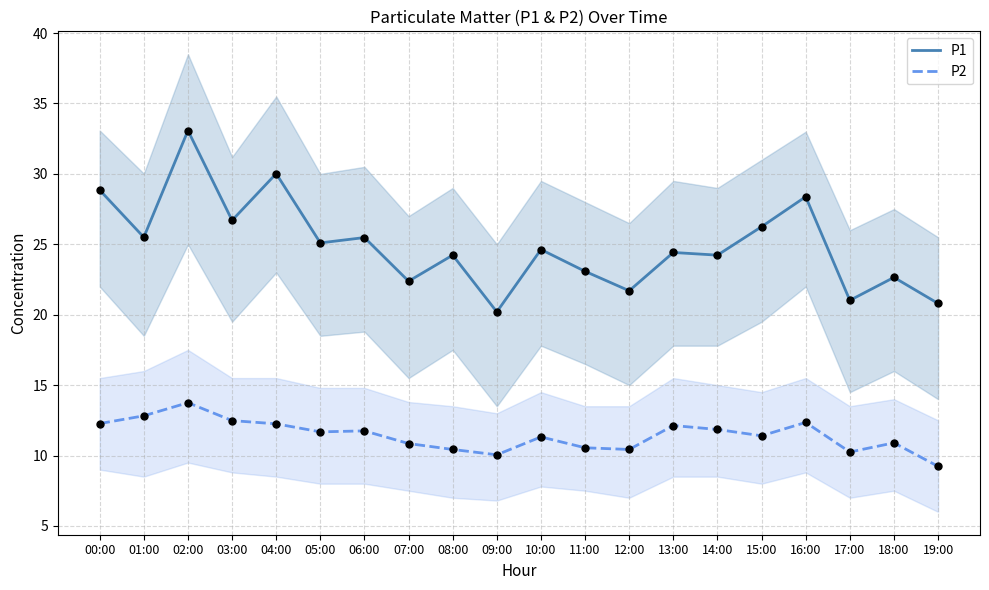

Which series has the widest spread of Y values?

P1